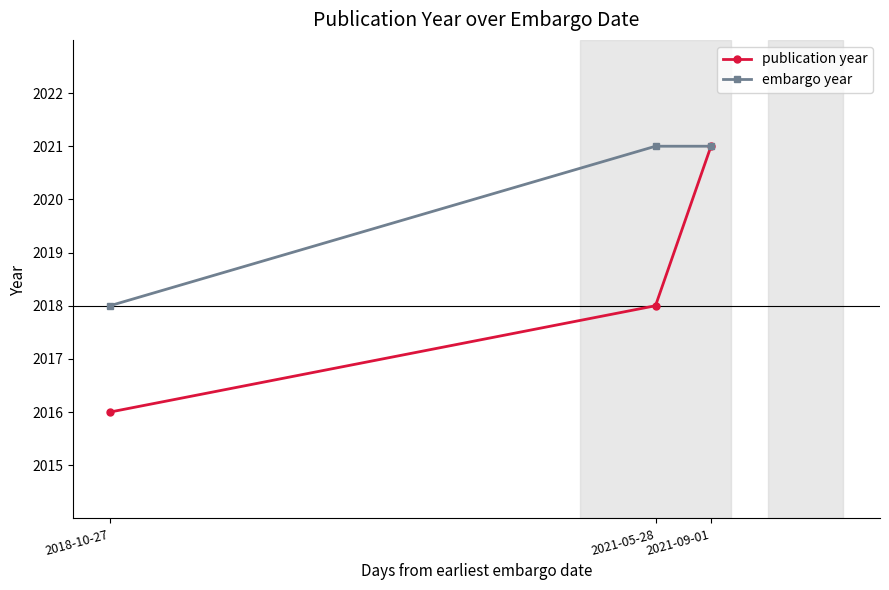

Rank the series at 2018-10-27 from highest to lowest value.

embargo year, publication year